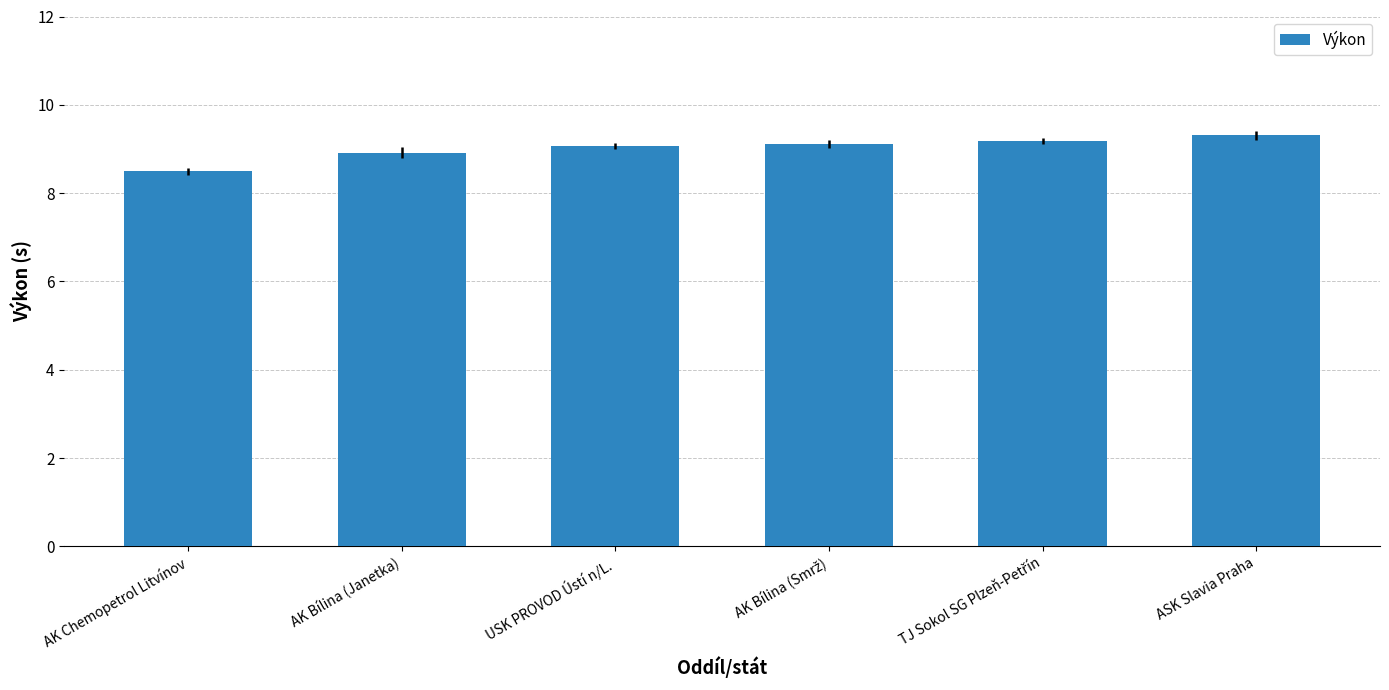

What is the minimum value shown in the chart?

8.5